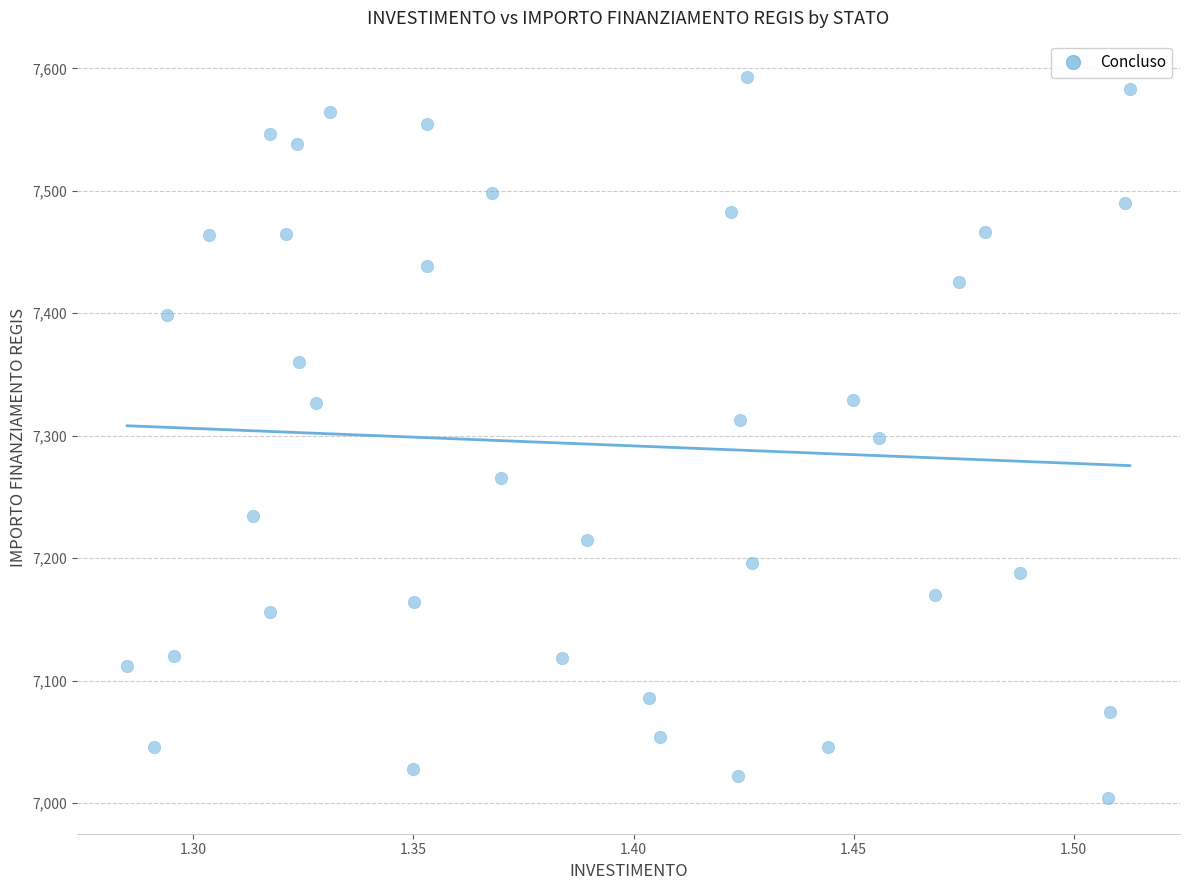

What is the range of Y values (max minus min)?

588.8